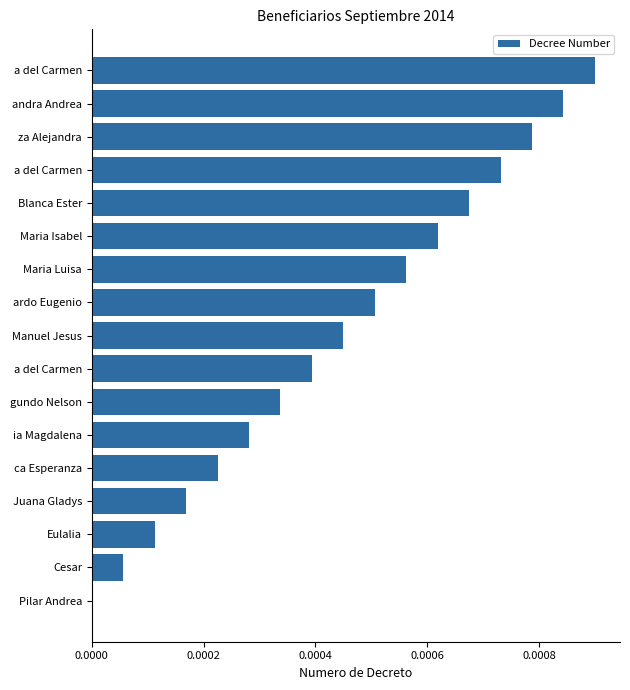

Are the bars grouped side by side (vs. stacked)?

No